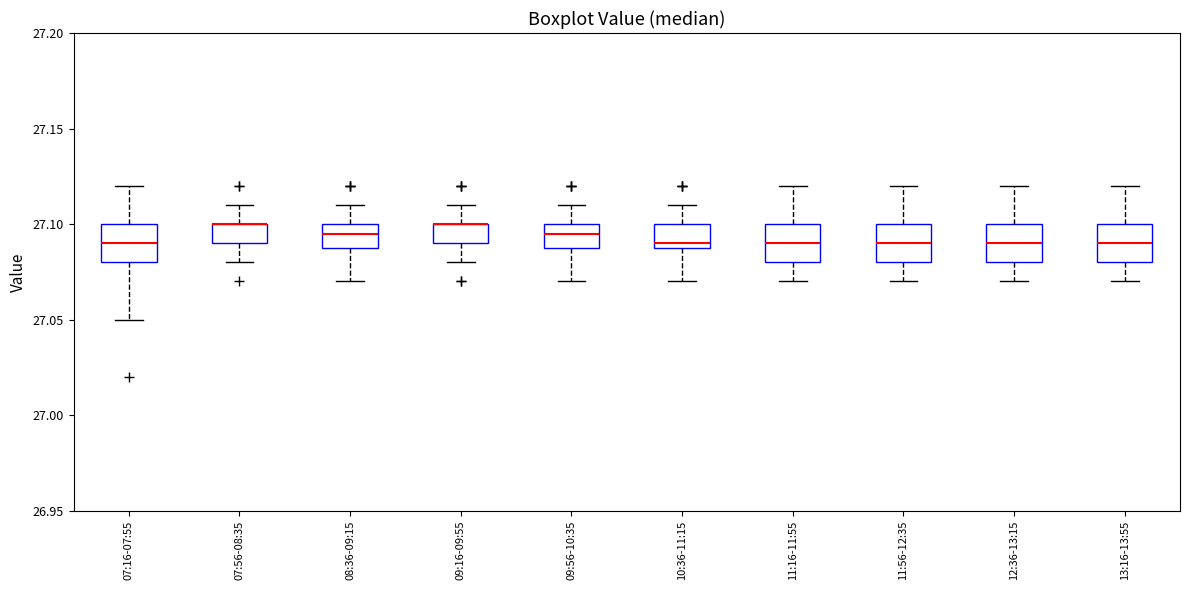

Reading left to right, transcribe this box plot: for each box, give where its median line is, the range the box spans, and where its two whiskers end, as read against the y-axis. The values are not printed on the chart, so give them approximately, as read against the axis.

07:16-07:55: median 27.090, box 27.080 to 27.100, whiskers 27.050 to 27.120
07:56-08:35: median 27.100 (drawn on the box's upper edge), box 27.090 to 27.100, whiskers 27.080 to 27.110
08:36-09:15: median 27.095, box 27.090 to 27.100, whiskers 27.070 to 27.110
09:16-09:55: median 27.100 (drawn on the box's upper edge), box 27.090 to 27.100, whiskers 27.080 to 27.110
09:56-10:35: median 27.095, box 27.090 to 27.100, whiskers 27.070 to 27.110
10:36-11:15: median 27.090 (just above the box's lower edge), box 27.090 to 27.100, whiskers 27.070 to 27.110
11:16-11:55: median 27.090, box 27.080 to 27.100, whiskers 27.070 to 27.120
11:56-12:35: median 27.090, box 27.080 to 27.100, whiskers 27.070 to 27.120
12:36-13:15: median 27.090, box 27.080 to 27.100, whiskers 27.070 to 27.120
13:16-13:55: median 27.090, box 27.080 to 27.100, whiskers 27.070 to 27.120